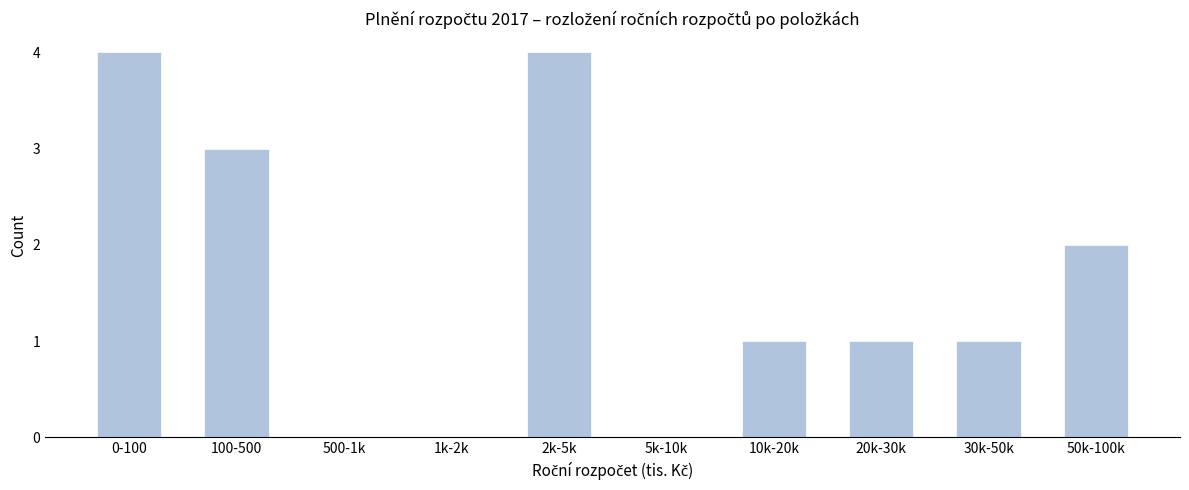

Reading left to right, list all the values displayed in this chart.

0-100=4	100-500=3	500-1k=0	1k-2k=0	2k-5k=4	5k-10k=0	10k-20k=1	20k-30k=1	30k-50k=1	50k-100k=2